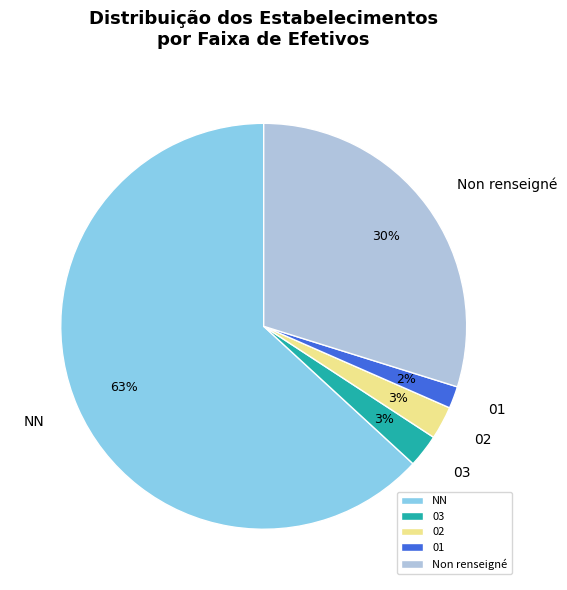

What is the largest slice in the pie chart?

NN